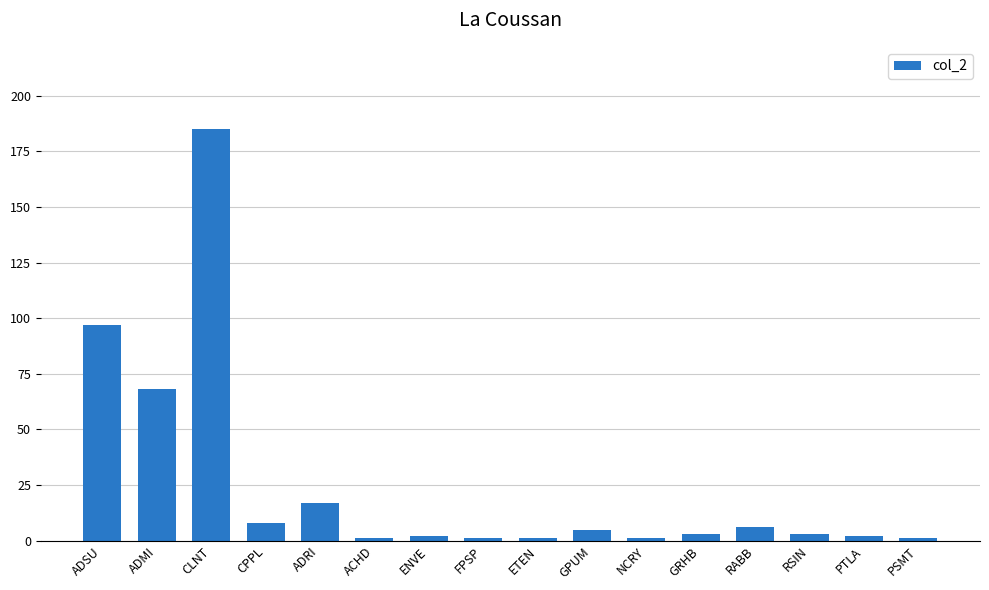

What is the average value?

25